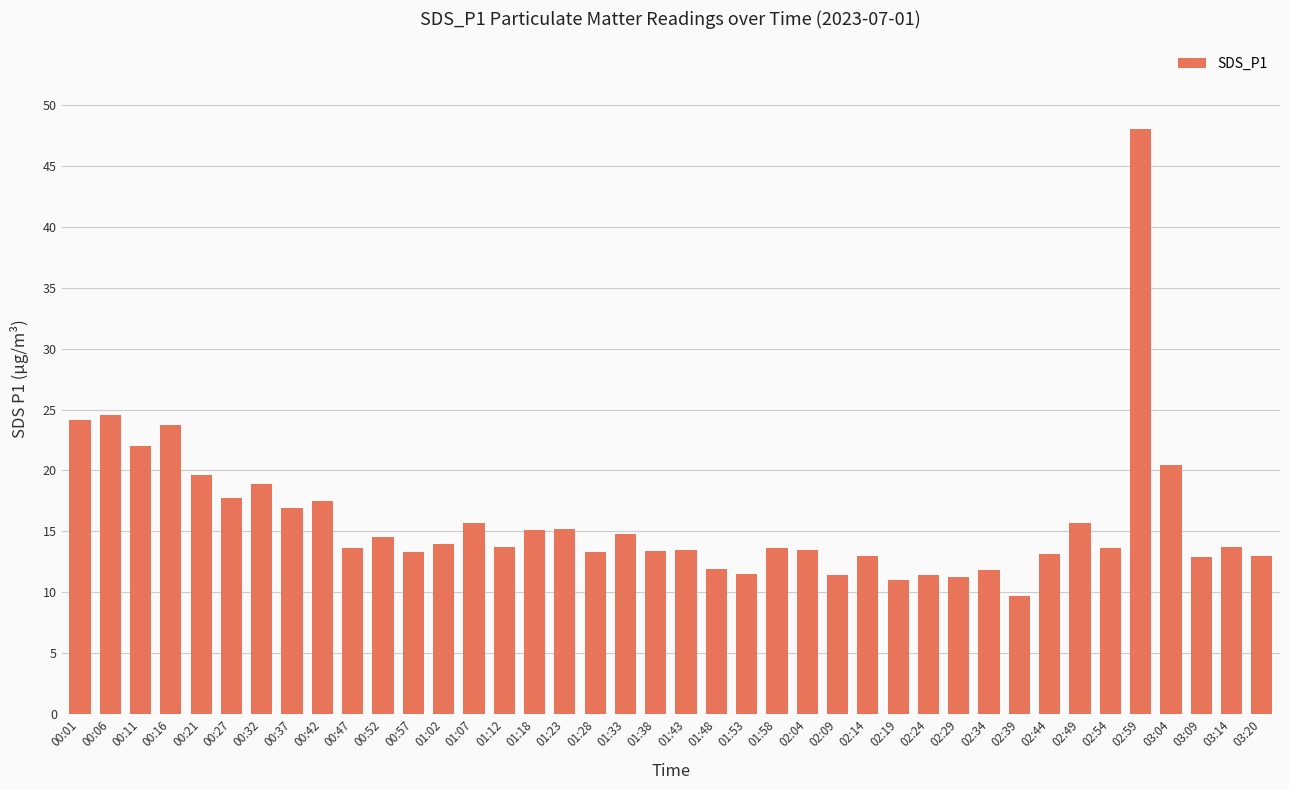

What position from the left is 02:24?

29